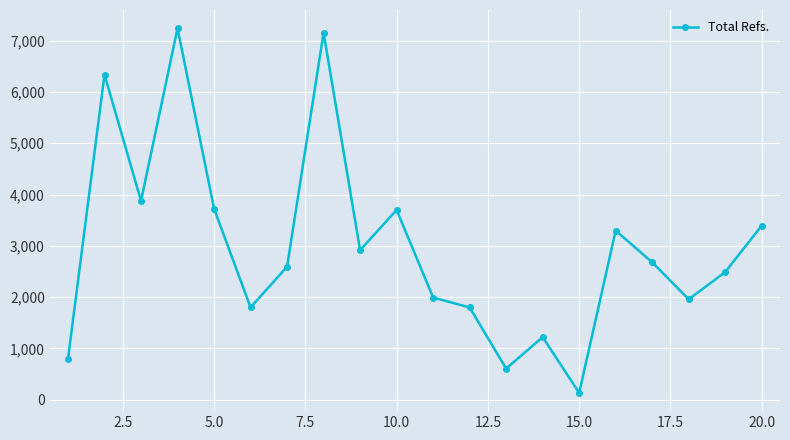

What is the maximum value shown in the chart?

7244